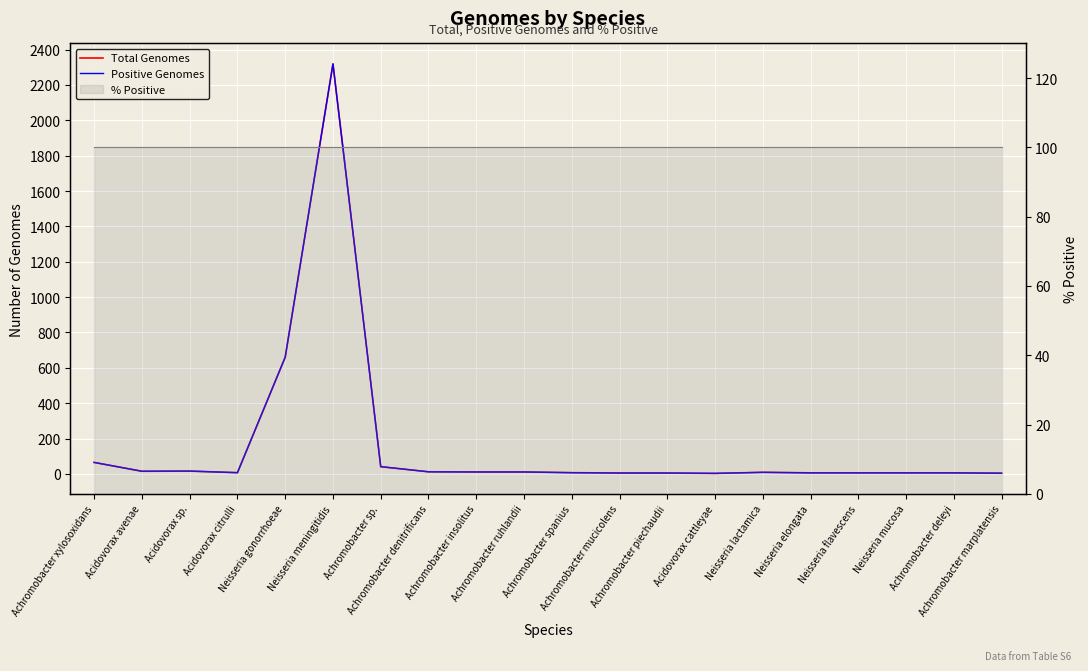

Reading right to left, extract all data points from this chart.

Total Genomes: Achromobacter marplatensis=4	Achromobacter deleyi=6	Neisseria mucosa=6	Neisseria flavescens=6	Neisseria elongata=6	Neisseria lactamica=9	Acidovorax cattleyae=3	Achromobacter piechaudii=5	Achromobacter mucicolens=5	Achromobacter spanius=7	Achromobacter ruhlandii=11	Achromobacter insolitus=11	Achromobacter denitrificans=12	Achromobacter sp.=41	Neisseria meningitidis=2319	Neisseria gonorrhoeae=660	Acidovorax citrulli=7	Acidovorax sp.=16	Acidovorax avenae=15	Achromobacter xylosoxidans=65
Positive Genomes: Achromobacter marplatensis=4	Achromobacter deleyi=6	Neisseria mucosa=6	Neisseria flavescens=6	Neisseria elongata=6	Neisseria lactamica=9	Acidovorax cattleyae=3	Achromobacter piechaudii=5	Achromobacter mucicolens=5	Achromobacter spanius=7	Achromobacter ruhlandii=11	Achromobacter insolitus=11	Achromobacter denitrificans=12	Achromobacter sp.=41	Neisseria meningitidis=2319	Neisseria gonorrhoeae=660	Acidovorax citrulli=7	Acidovorax sp.=16	Acidovorax avenae=15	Achromobacter xylosoxidans=65
% Positive (line): Achromobacter marplatensis=100	Achromobacter deleyi=100	Neisseria mucosa=100	Neisseria flavescens=100	Neisseria elongata=100	Neisseria lactamica=100	Acidovorax cattleyae=100	Achromobacter piechaudii=100	Achromobacter mucicolens=100	Achromobacter spanius=100	Achromobacter ruhlandii=100	Achromobacter insolitus=100	Achromobacter denitrificans=100	Achromobacter sp.=100	Neisseria meningitidis=100	Neisseria gonorrhoeae=100	Acidovorax citrulli=100	Acidovorax sp.=100	Acidovorax avenae=100	Achromobacter xylosoxidans=100